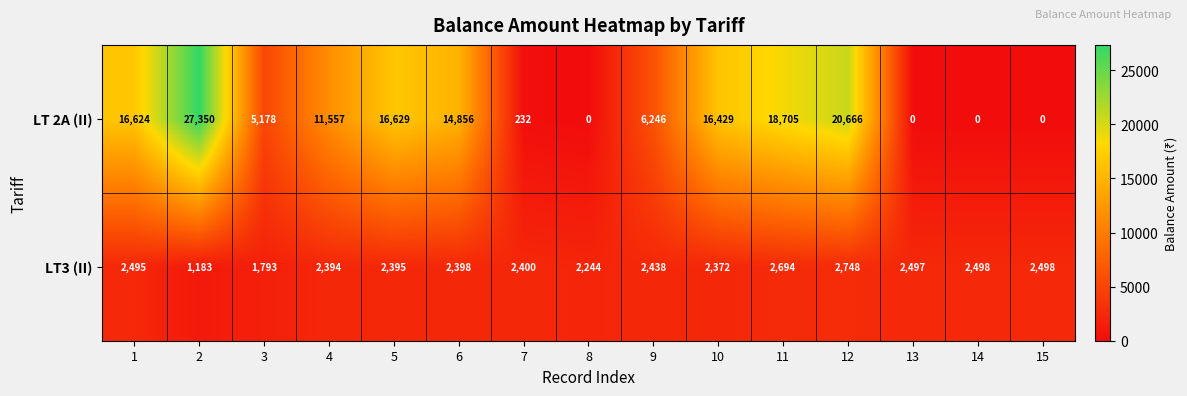

What is the highest value of the LT3 (II) series?

2748